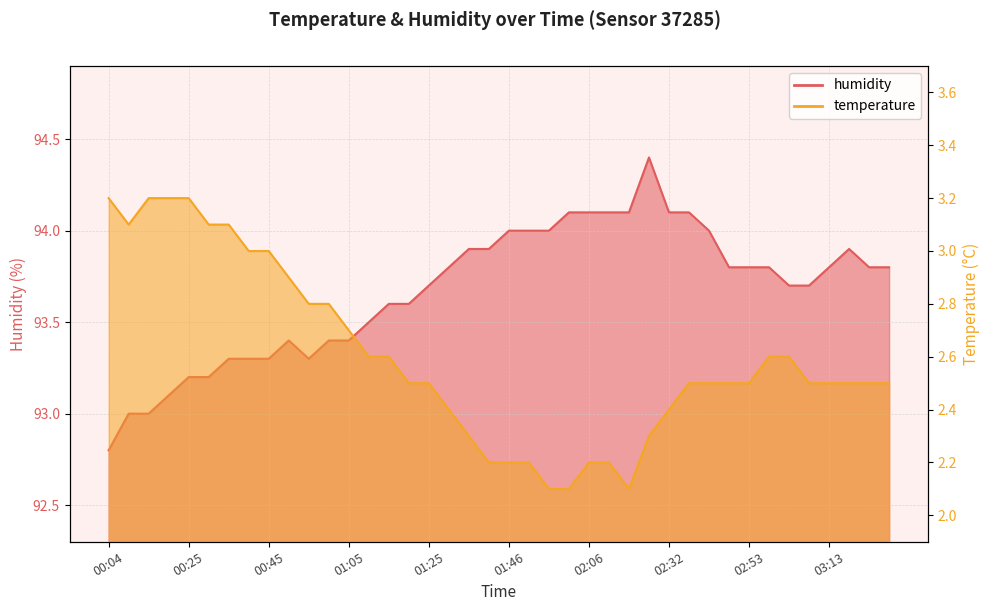

True or false: temperature and humidity intersect in this chart.

False